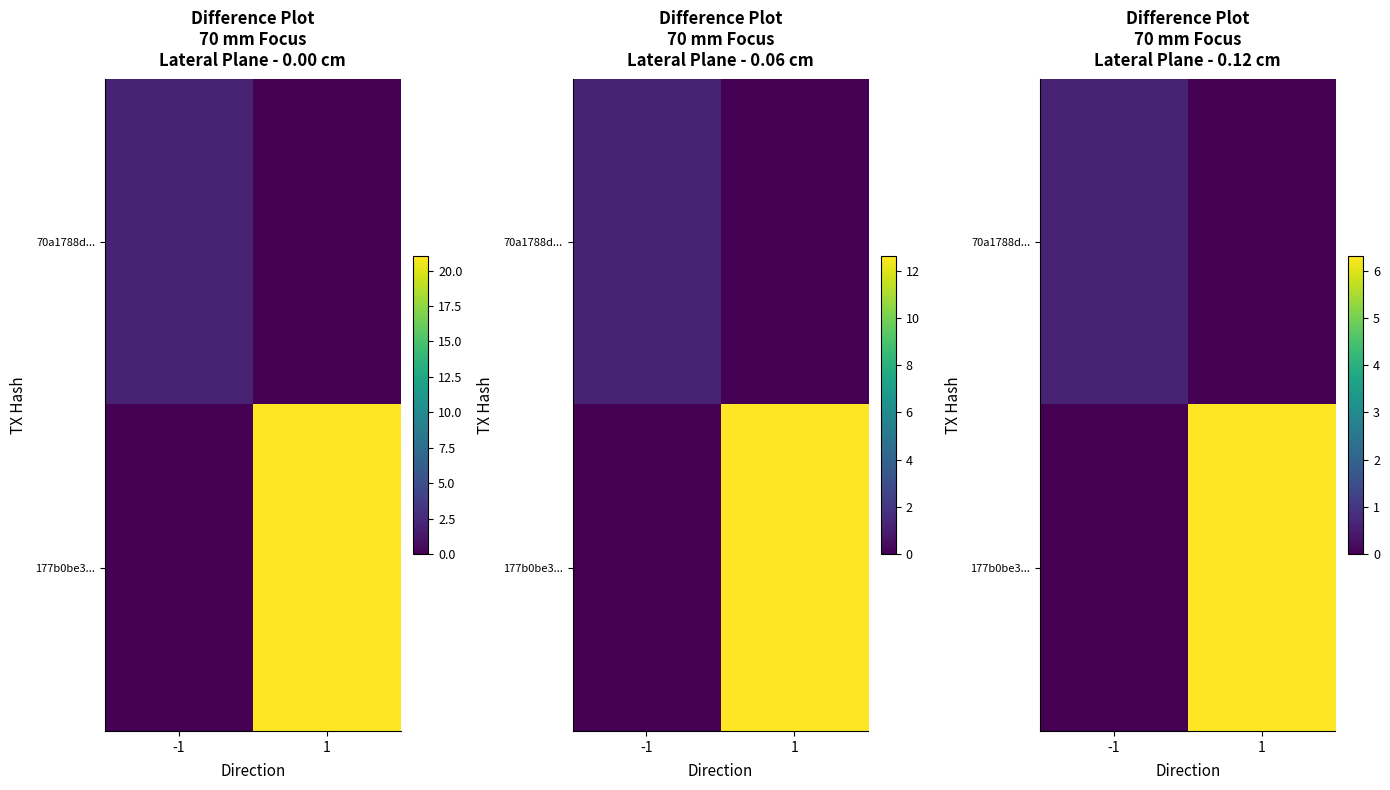

The 70a1788d... series shows 0.6 at -1. True or false?

True